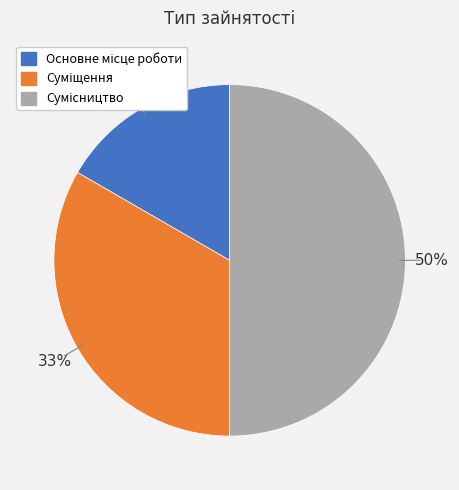

To the nearest percent, what is the average slice percentage?

33%